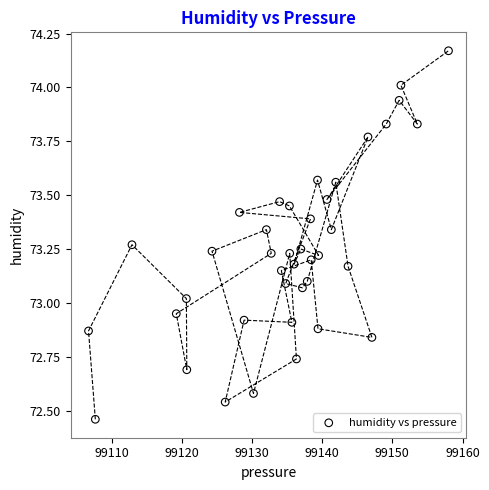

What is the range of Y values (max minus min)?

1.7